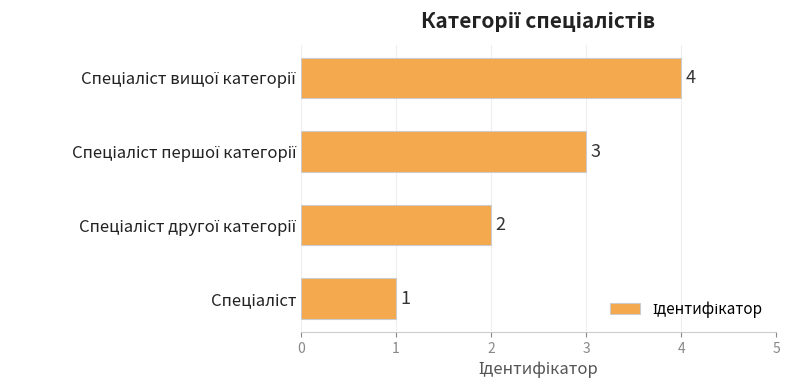

What is the sum of all values?

10